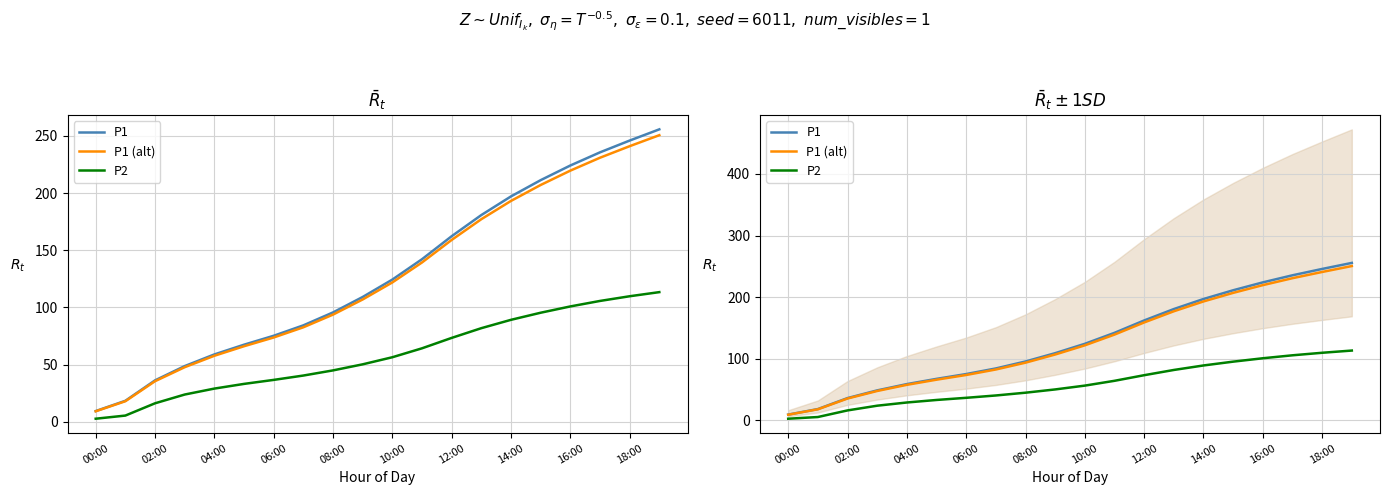

Between 16 and 11, which is larger?

16